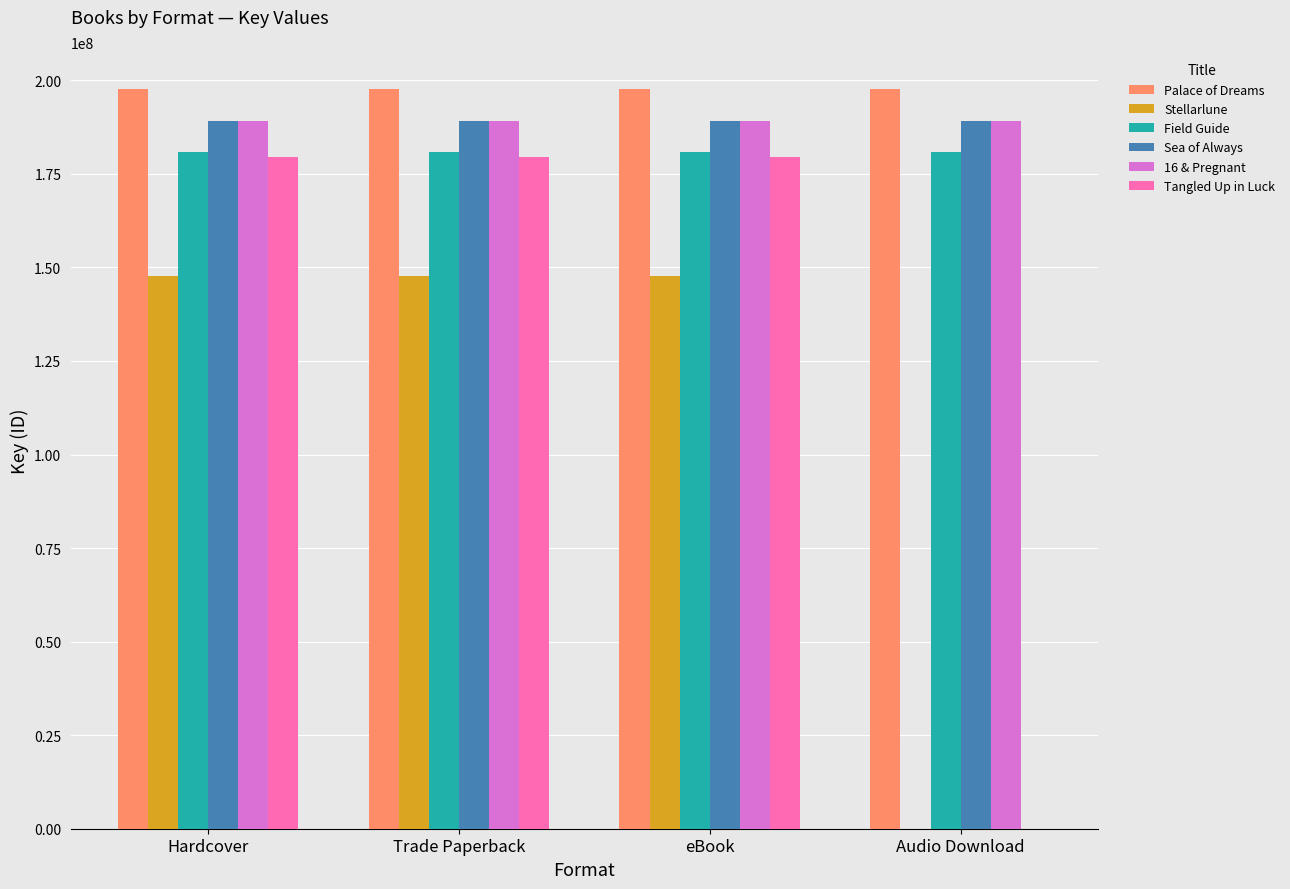

Reading left to right, transcribe all the data shown in this chart.

Palace of Dreams: Hardcover=197664657	Trade Paperback=197664657	eBook=197664657	Audio Download=197664657
Stellarlune: Hardcover=147827454	Trade Paperback=147827454	eBook=147827454	Audio Download=0
Field Guide: Hardcover=180725404	Trade Paperback=180725404	eBook=180725404	Audio Download=180725404
Sea of Always: Hardcover=189066439	Trade Paperback=189066439	eBook=189066439	Audio Download=189066439
16 & Pregnant: Hardcover=189200583	Trade Paperback=189200583	eBook=189200583	Audio Download=189200583
Tangled Up in Luck: Hardcover=179452987	Trade Paperback=179452987	eBook=179452987	Audio Download=0